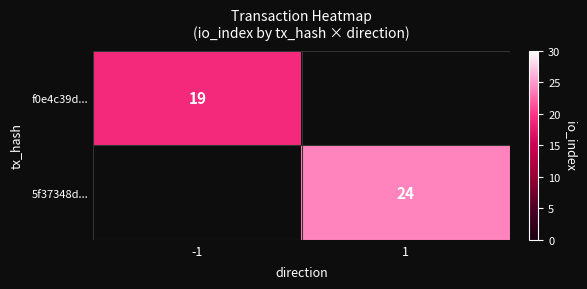

The value of 5f37348d... at 1 is 24. True or false?

True